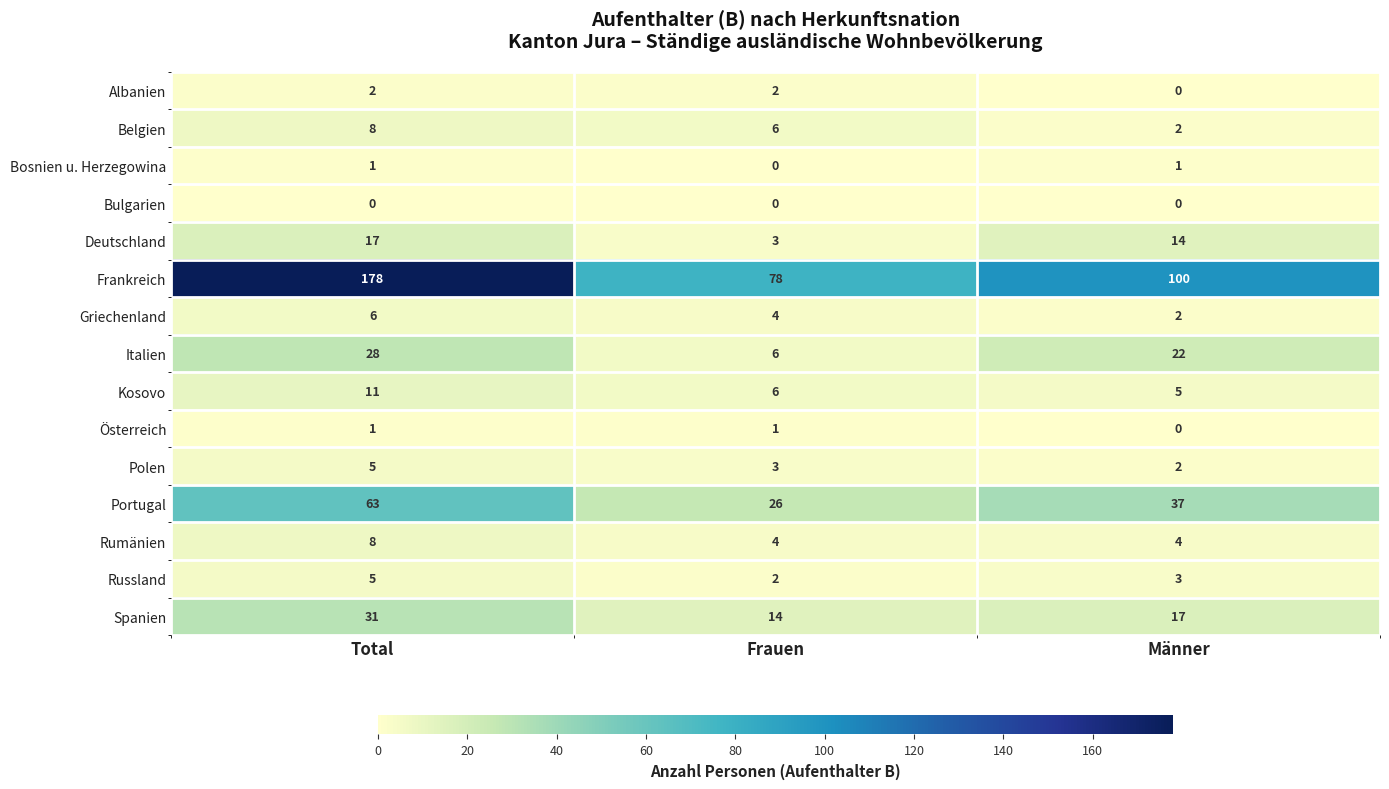

Rank the categories by Italien value from lowest to highest.

Frauen, Männer, Total